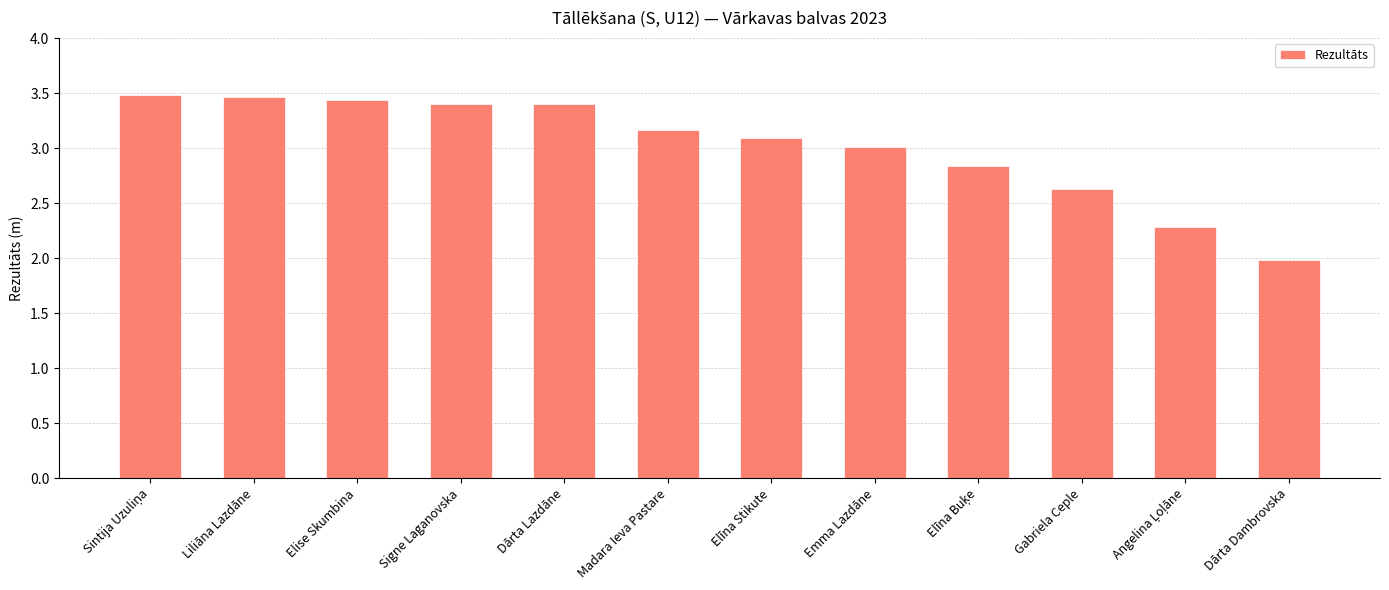

Does the chart contain any negative values?

No